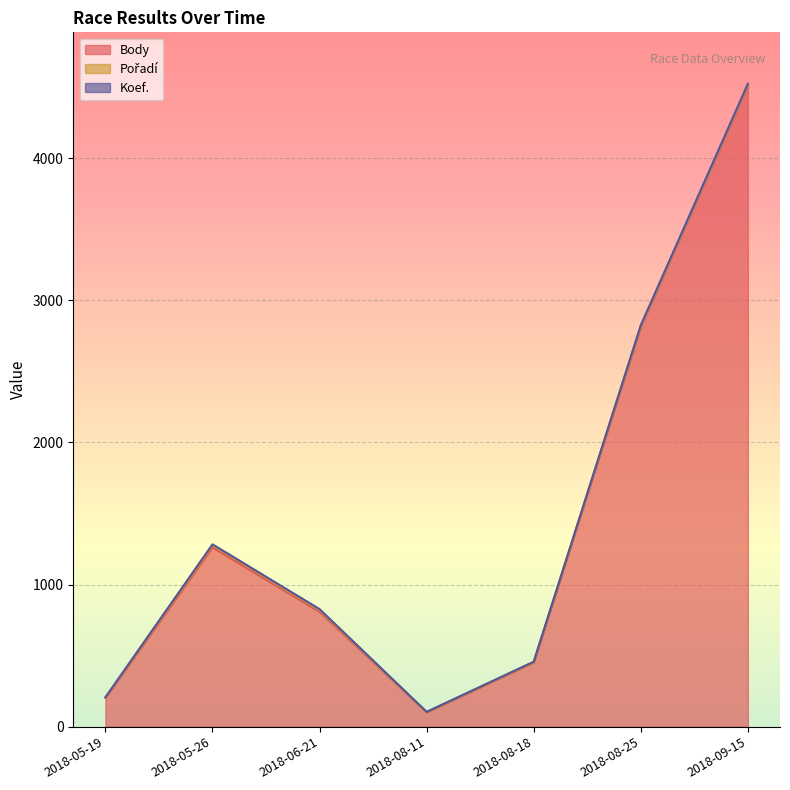

At which category is the sum across all series the highest?

2018-09-15